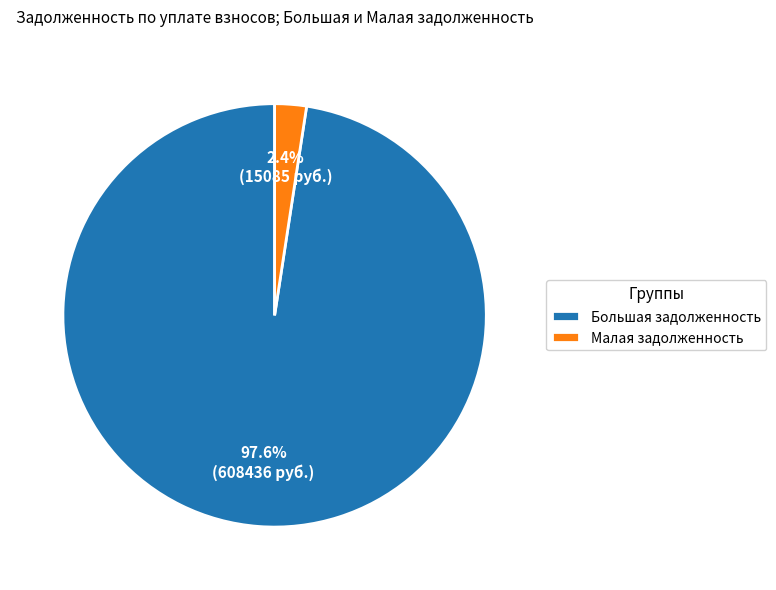

Which slice is the largest?

Большая задолженность